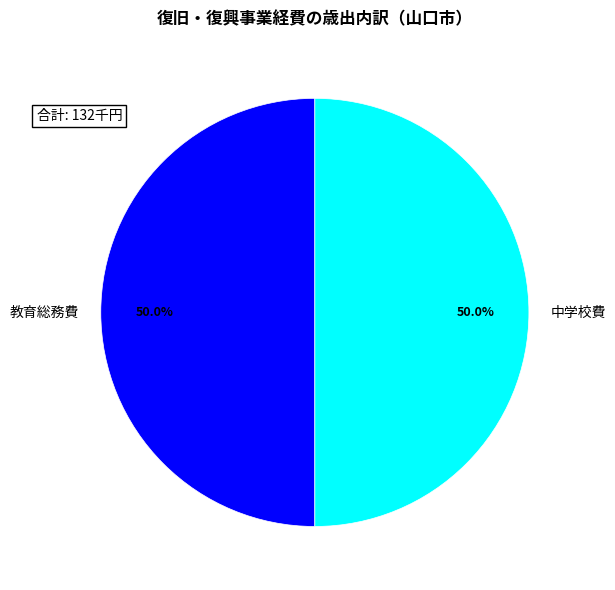

Combined, do 中学校費 and 教育総務費 account for over 50%?

Yes